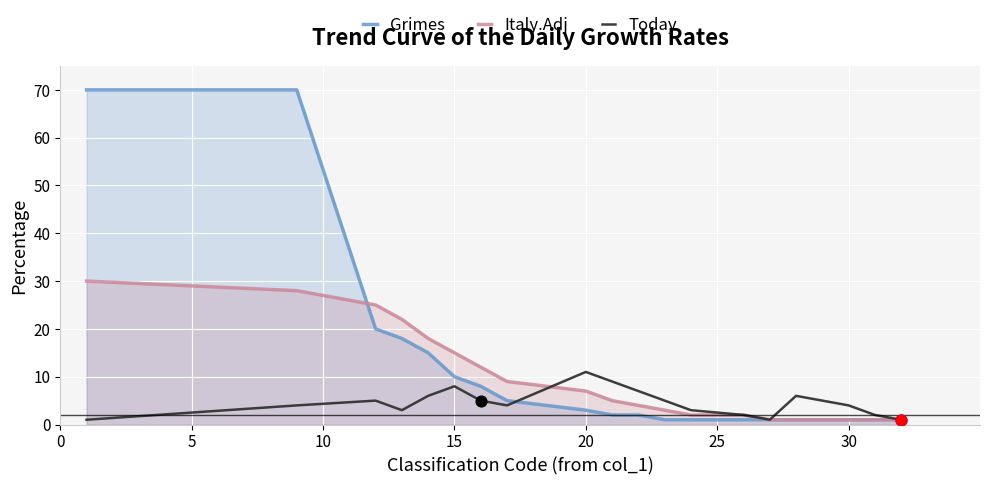

Which series contains the lowest Y value?

Grimes